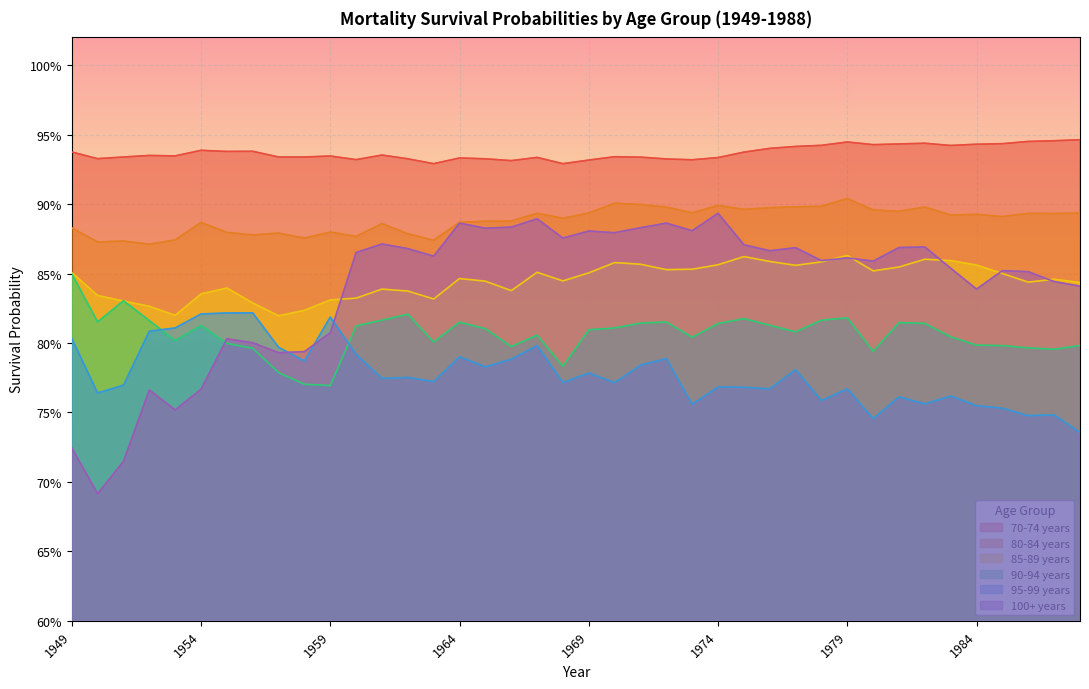

What is the value of the 85-89 years point at the 16th from the left?

0.8